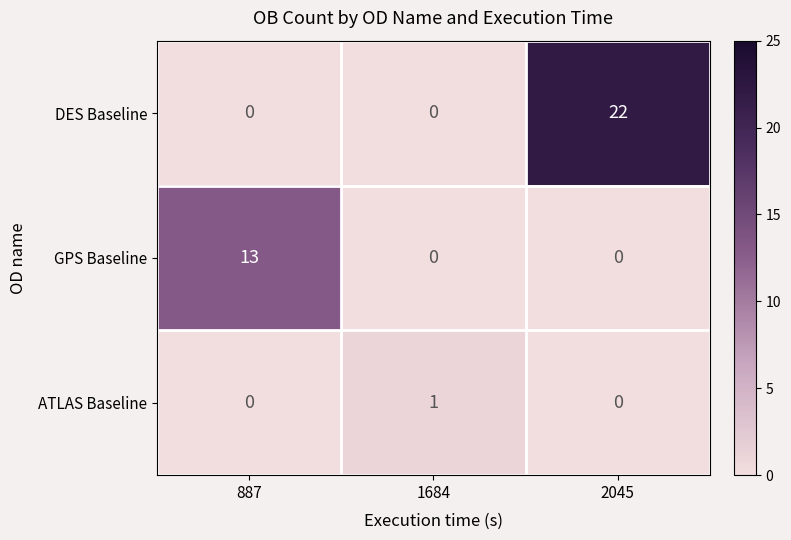

Which series has the largest total across all categories?

DES Baseline